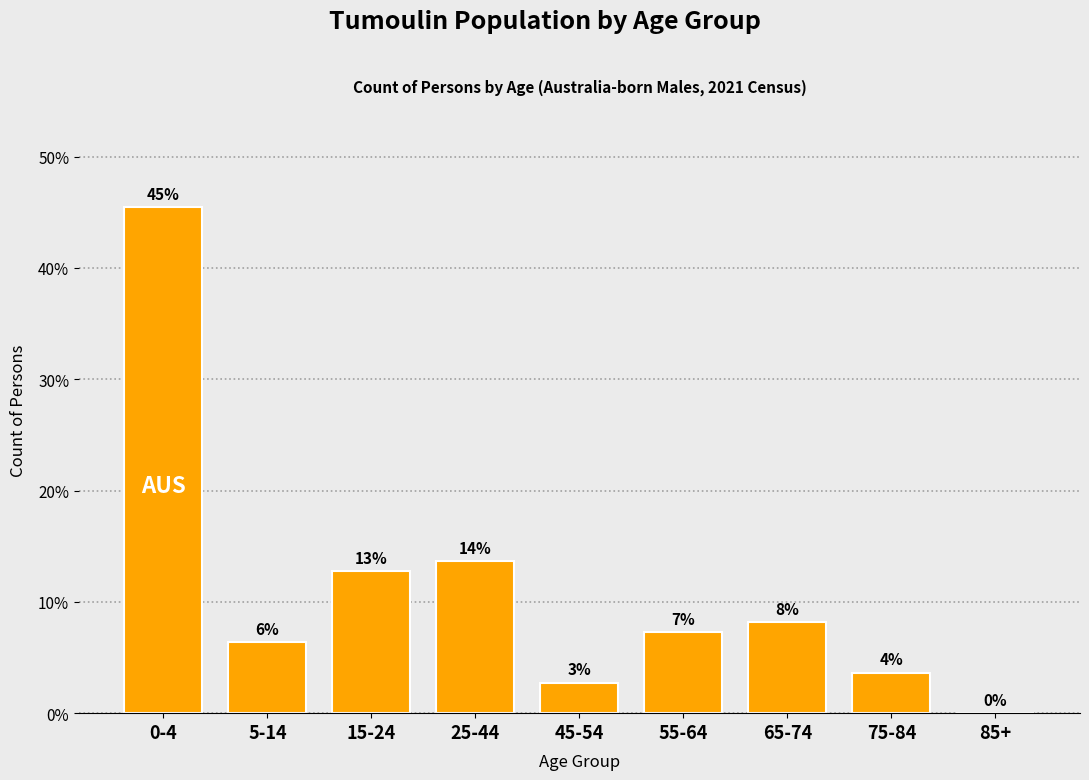

Are the bars horizontal?

No